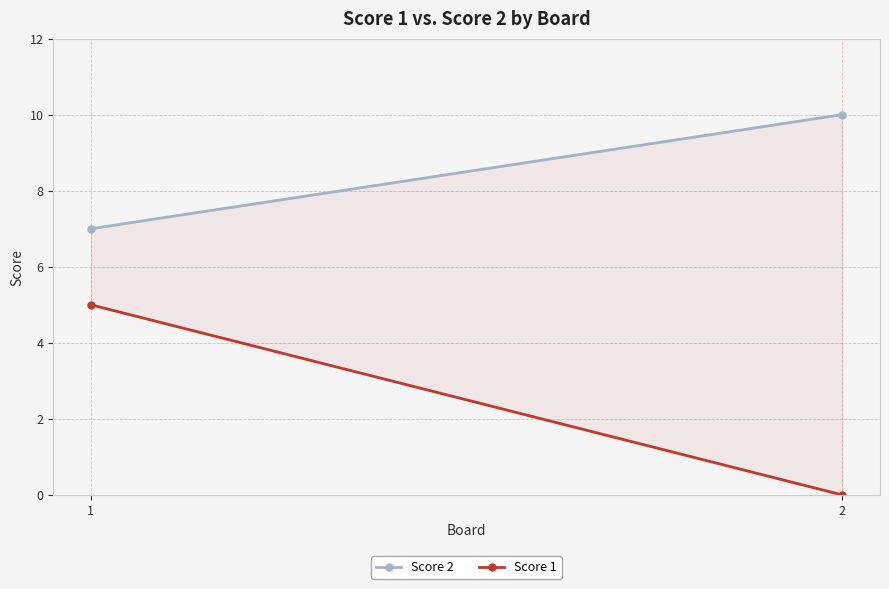

Count the Score 1 values in the range 0 to 5.

2